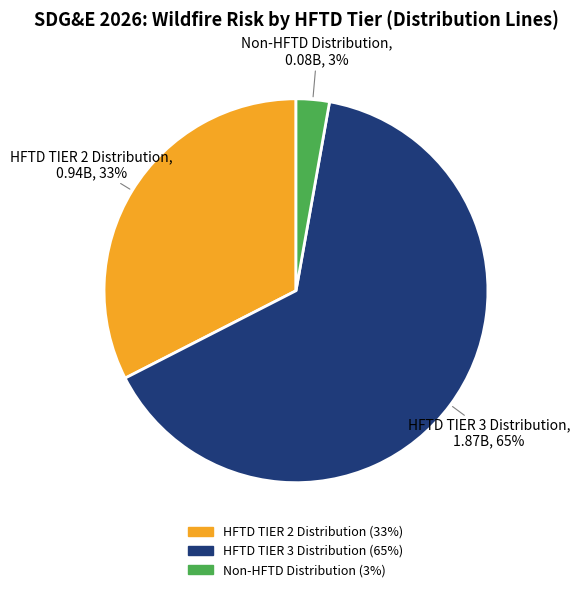

Which category has the biggest portion of the pie?

HFTD TIER 3 Distribution